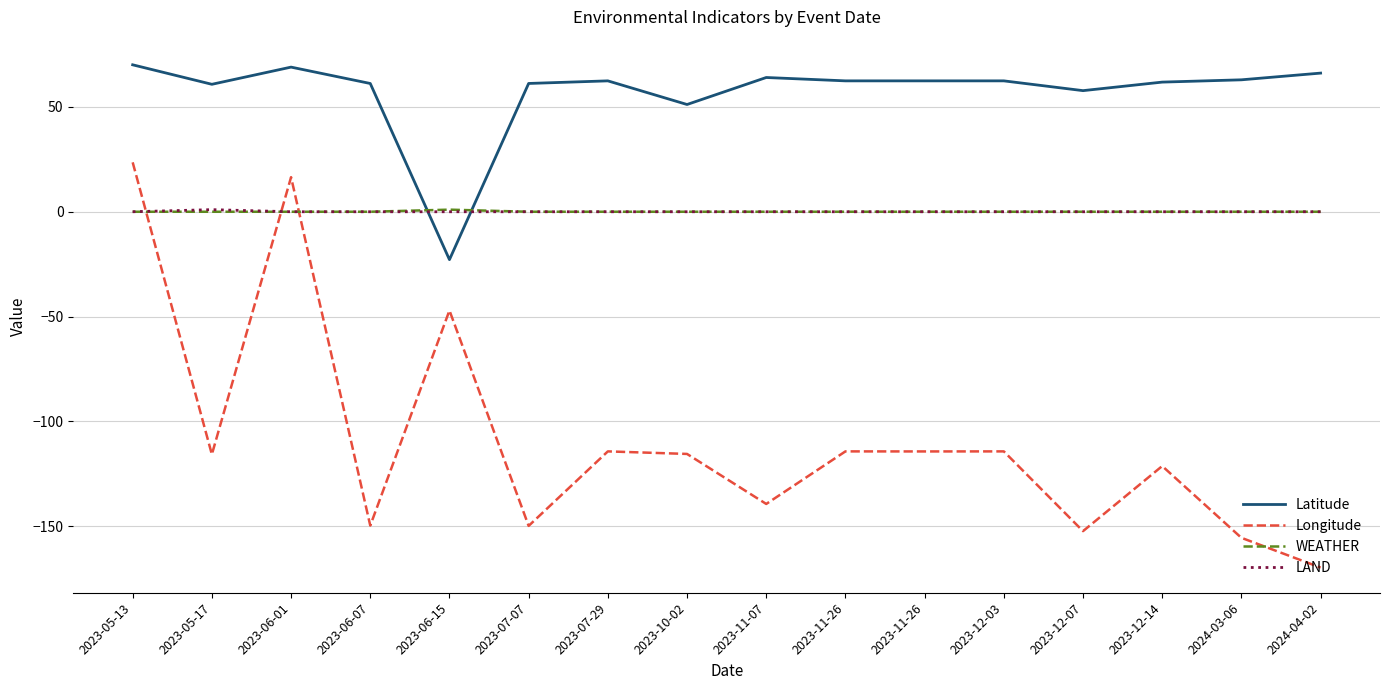

What is the value of the Longitude point at the 4th from the left?

-149.8